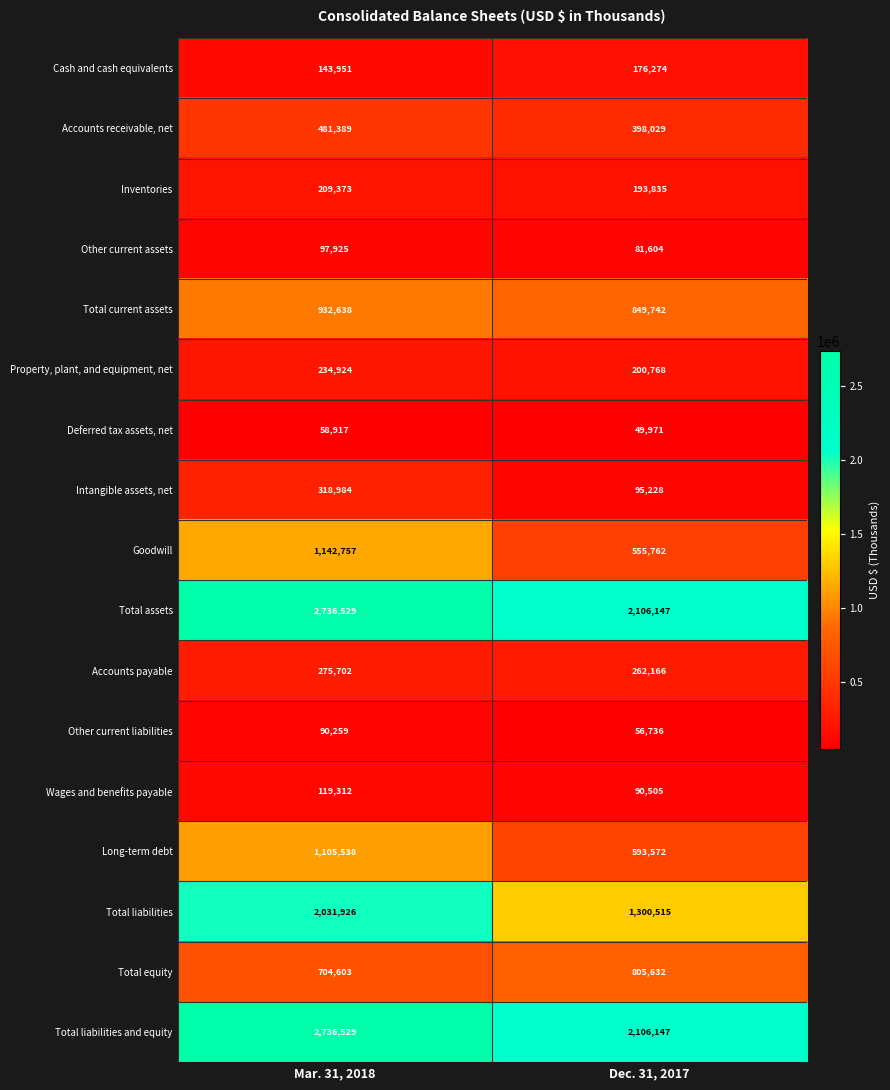

Is it true that Total liabilities and equity equals 2736529 at Mar. 31, 2018?

True